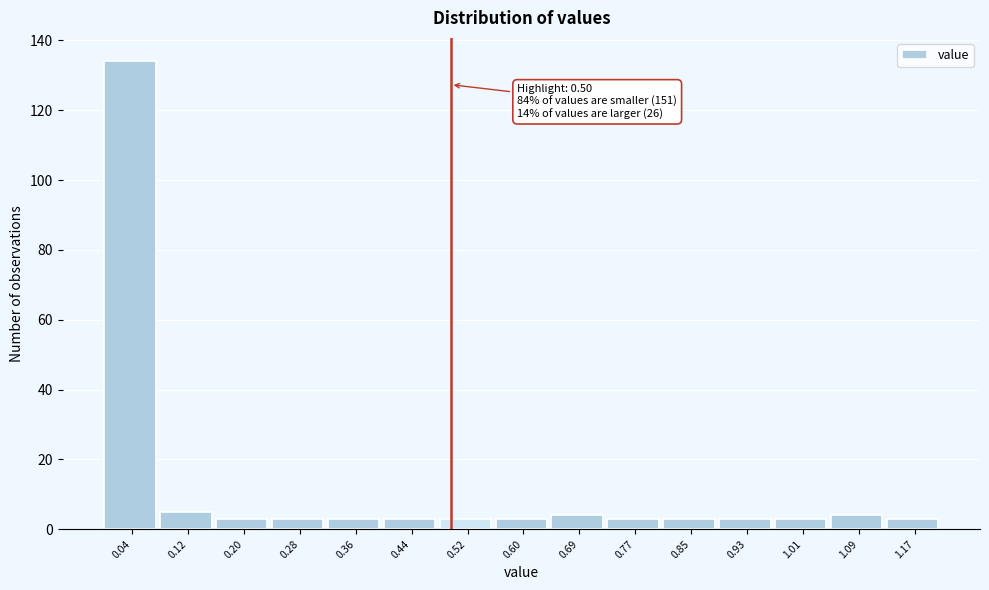

Over which range of the x-axis is the bar tallest?

0.00 to 0.08